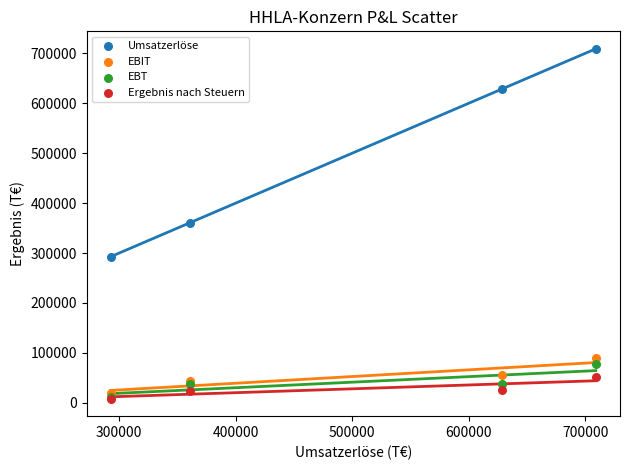

In the Umsatzerlöse series, what Y value is closest to 500959?

628419